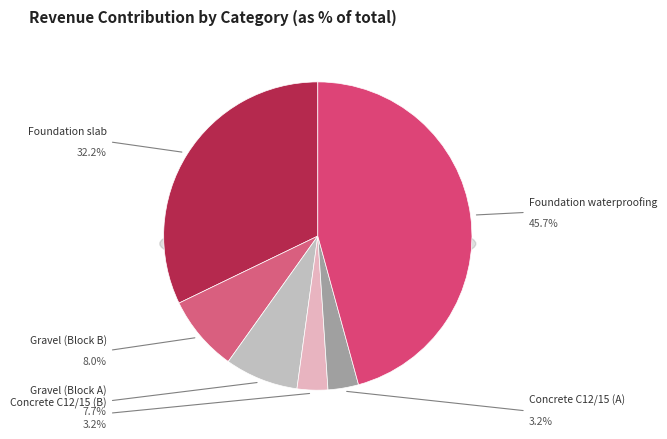

Which has a higher value, Foundation waterproofing or Gravel (Block B)?

Foundation waterproofing